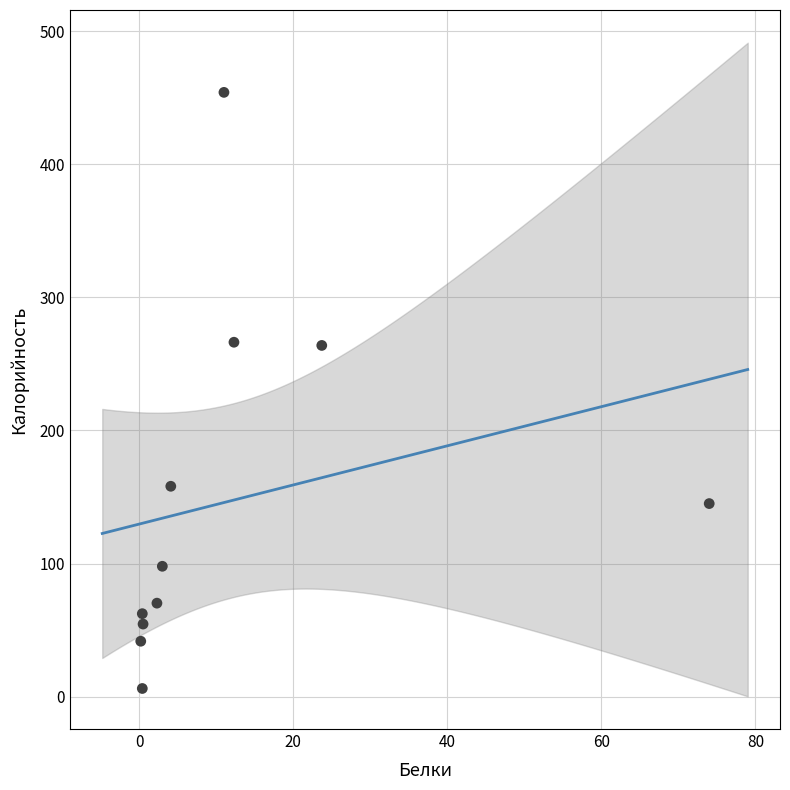

What is the average X value?

12.0